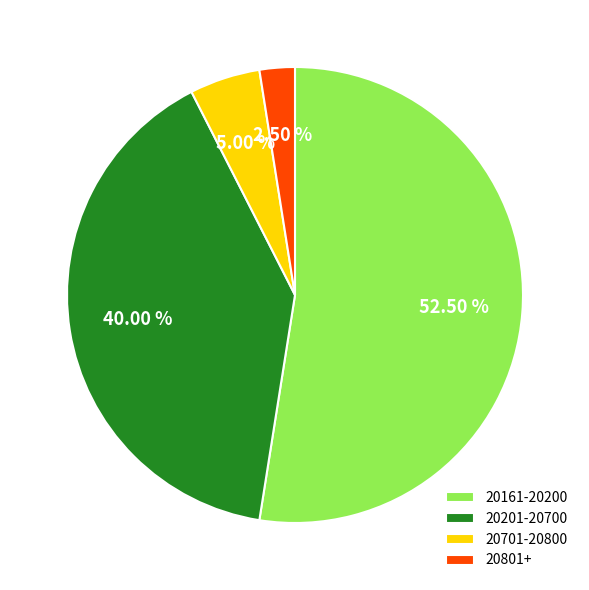

Approximately how many times larger is the value at 20161-20200 compared to 20201-20700?

1.3